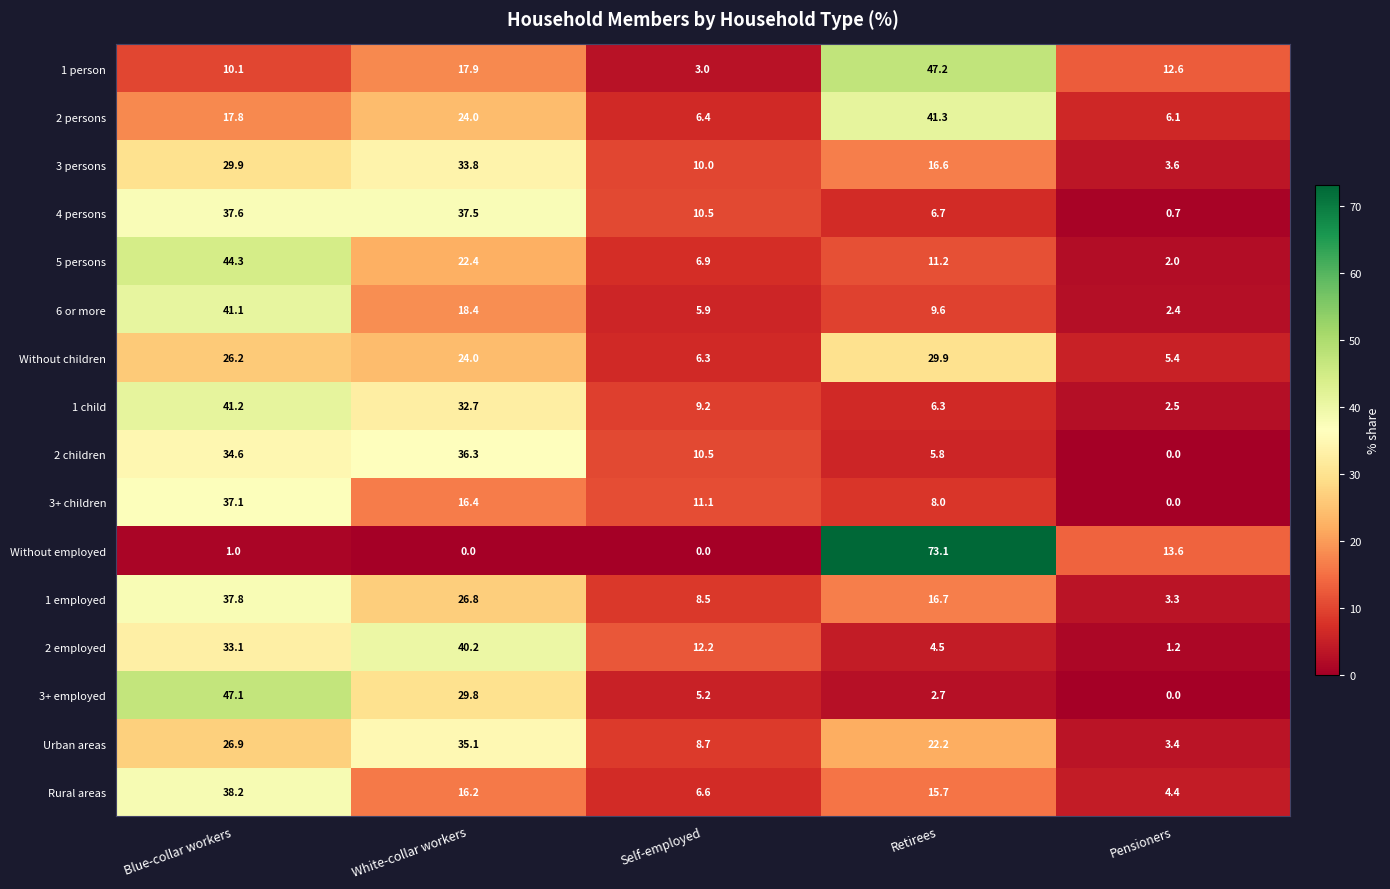

Count the number of categories in the chart.

5